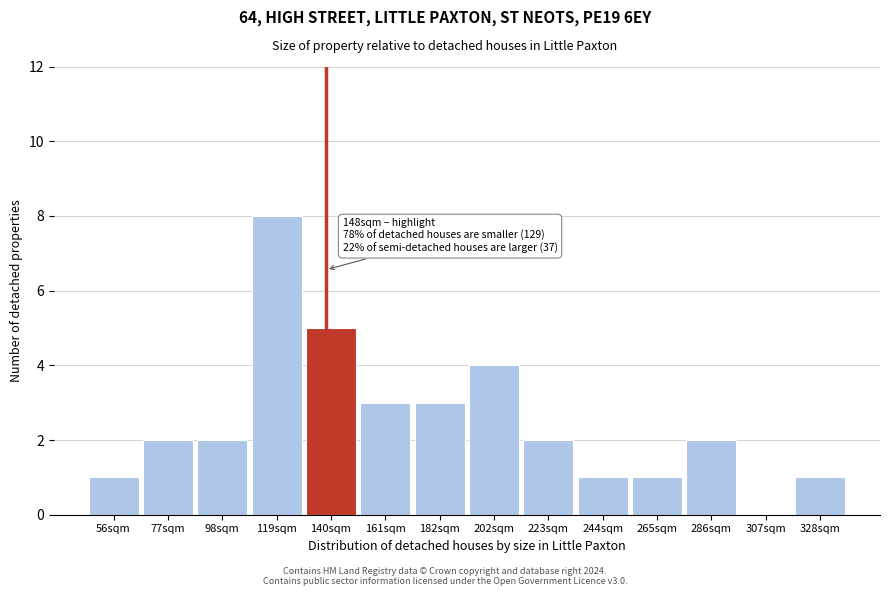

Reading left to right, transcribe all the data shown in this chart.

56sqm=1	77sqm=2	98sqm=2	119sqm=8	140sqm=5	161sqm=3	182sqm=3	202sqm=4	223sqm=2	244sqm=1	265sqm=1	286sqm=2	307sqm=0	328sqm=1